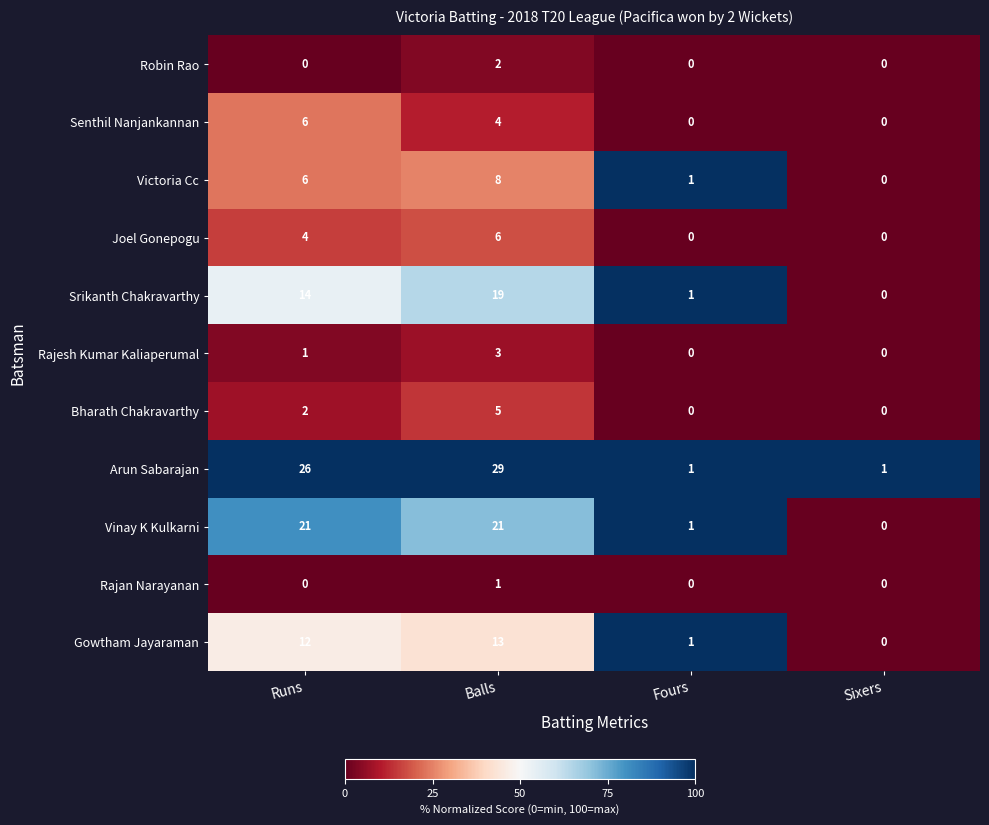

The Vinay K Kulkarni series shows 28 at Runs. True or false?

False